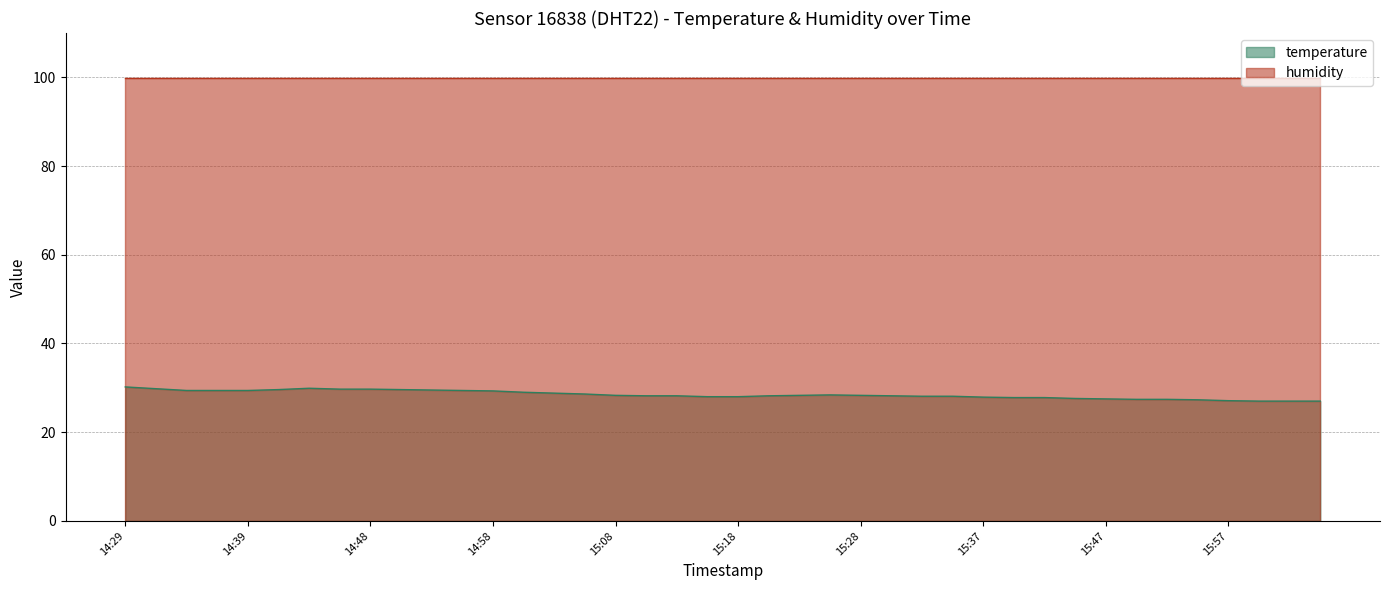

Reading left to right, extract all data points from this chart.

30.2	29.8	29.4	29.4	29.4	29.6	29.9	29.7	29.7	29.6	29.5	29.4	29.3	29.0	28.8	28.6	28.3	28.2	28.2	28.0	28.0	28.2	28.3	28.4	28.3	28.2	28.1	28.1	27.9	27.8	27.8	27.6	27.5	27.4	27.4	27.3	27.1	27.0	27.0	27.0